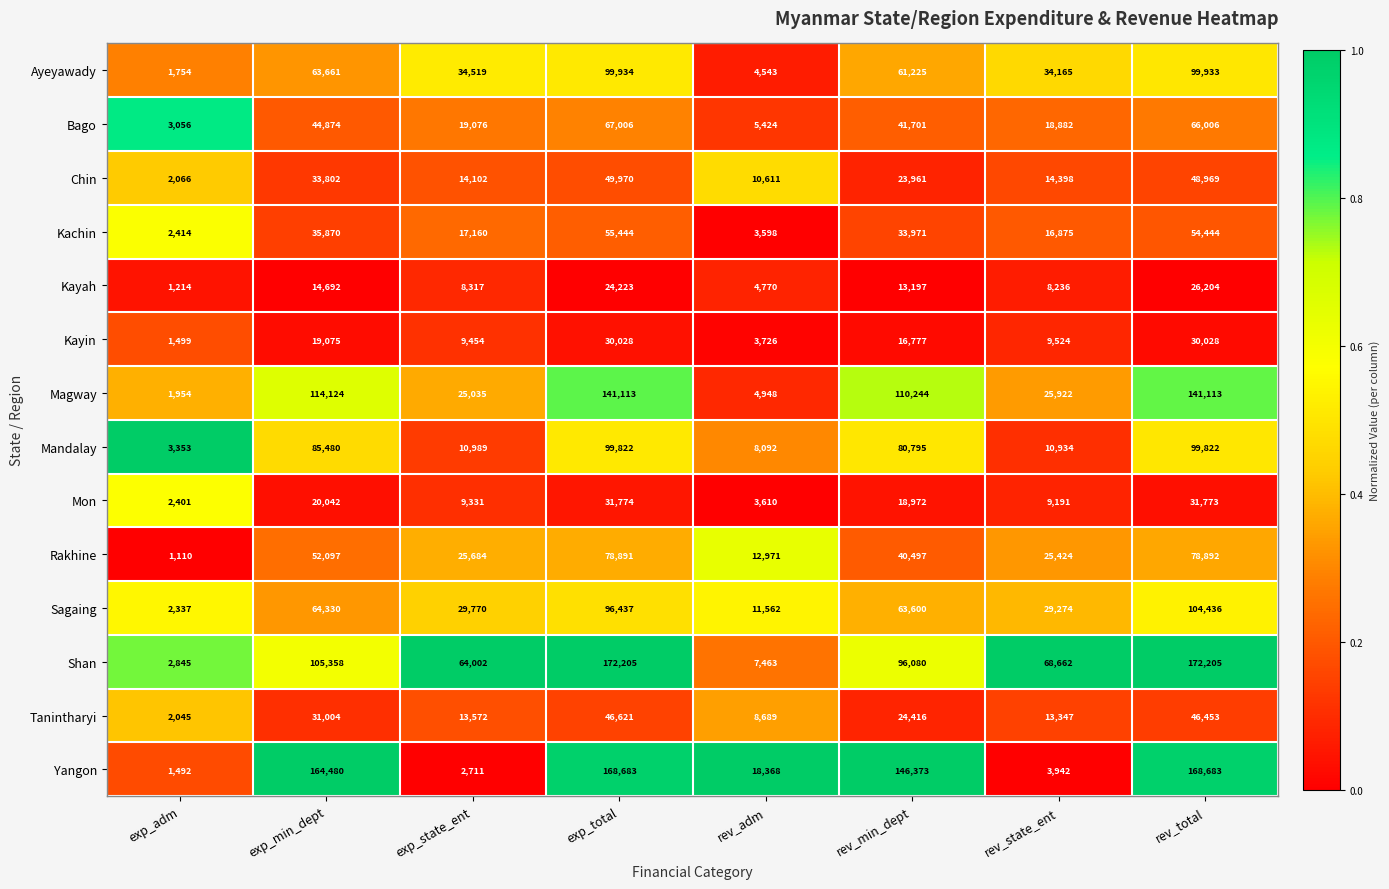

The Ayeyawady series shows 1754 at exp_adm. True or false?

True